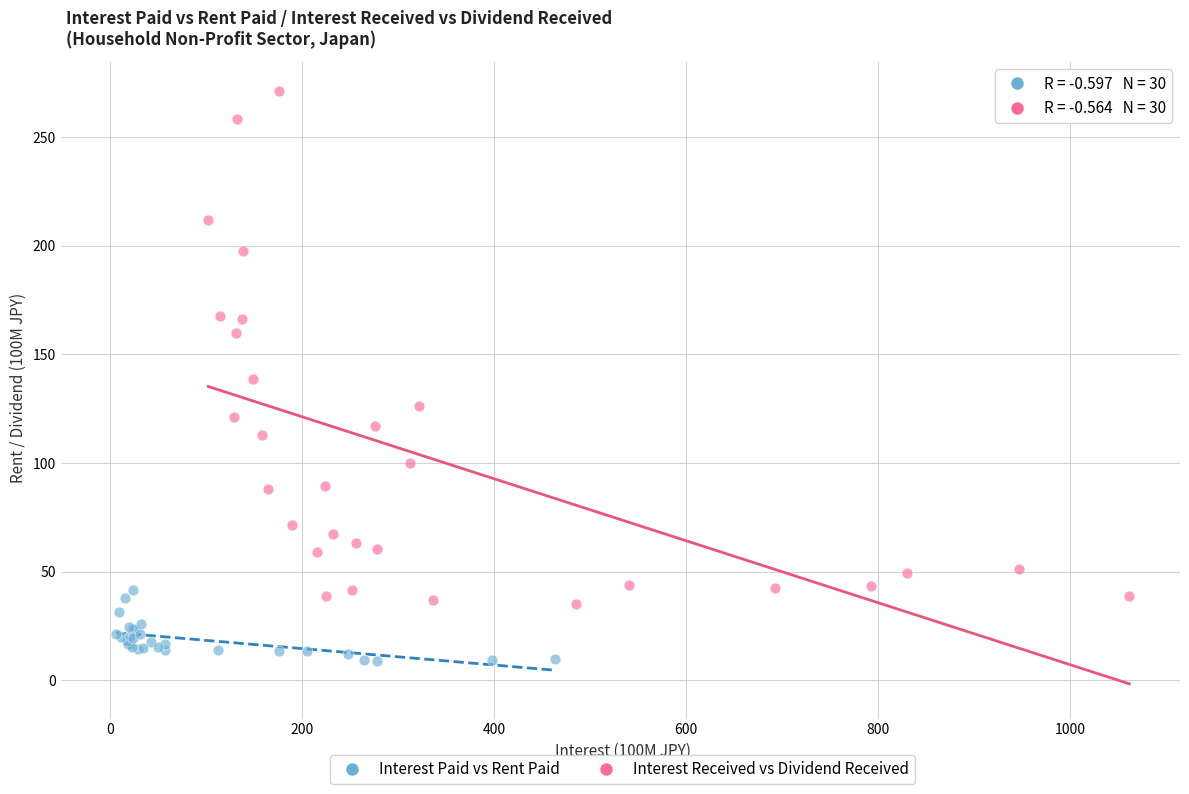

Which series contains the lowest Y value?

Interest Paid vs Rent Paid